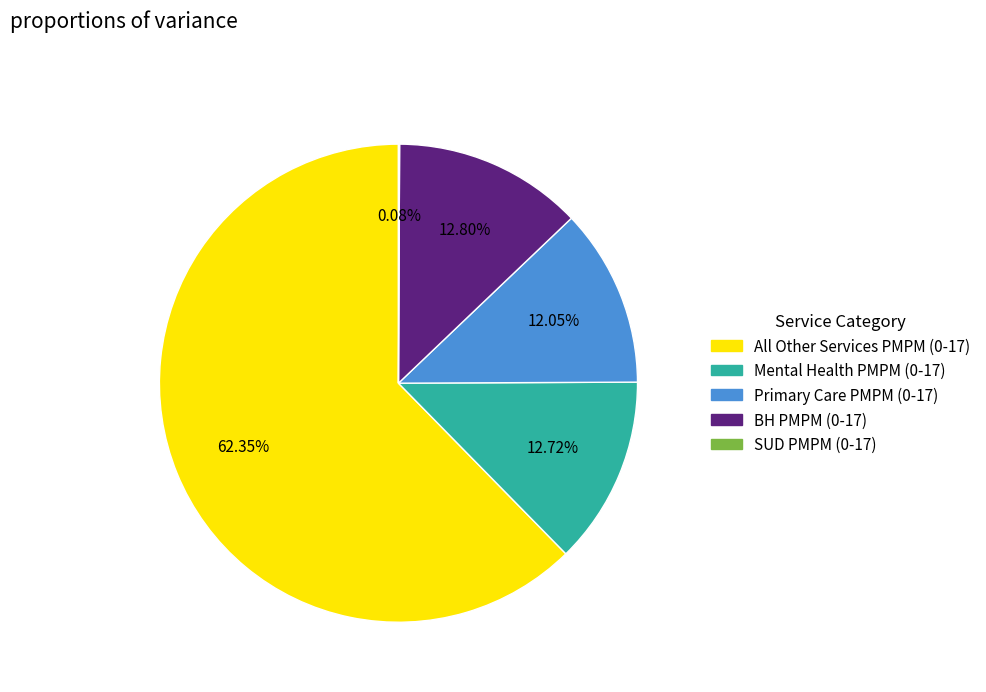

Does any single category account for the majority?

Yes